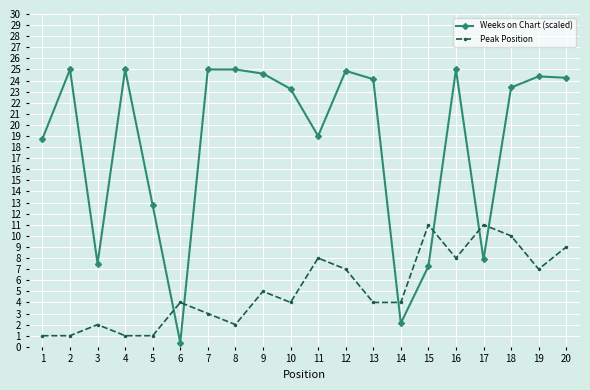

Rank the series by their average value, from lowest to highest.

Peak Position, Weeks on Chart (scaled)